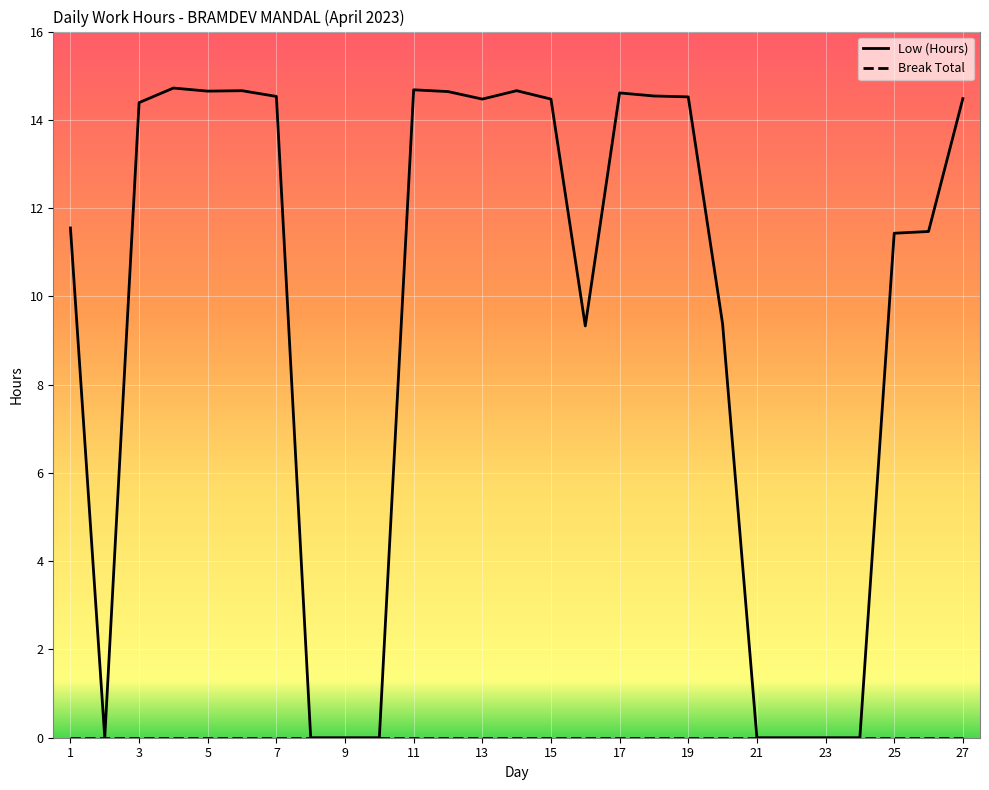

Which series has the largest total across all categories?

Low (Hours)